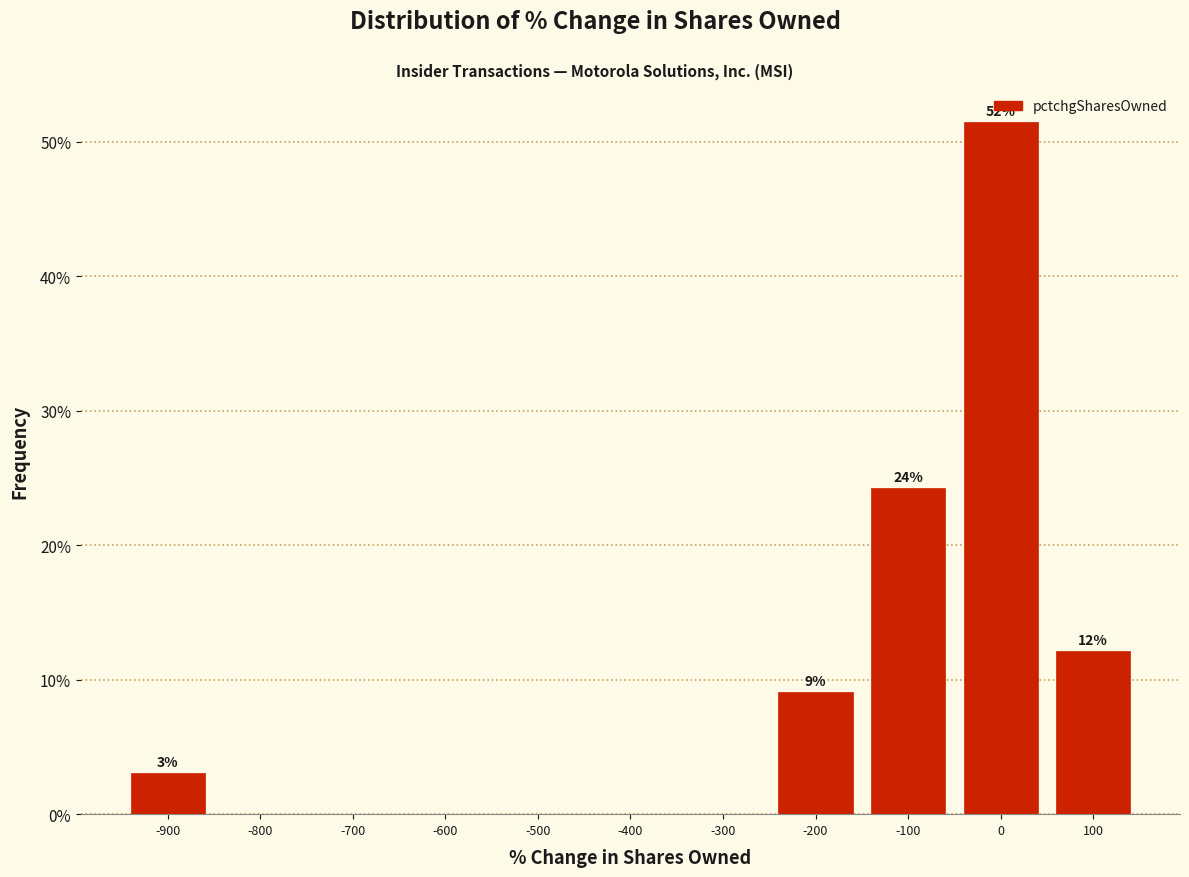

Over which range of the x-axis is the bar tallest?

-50 to 50